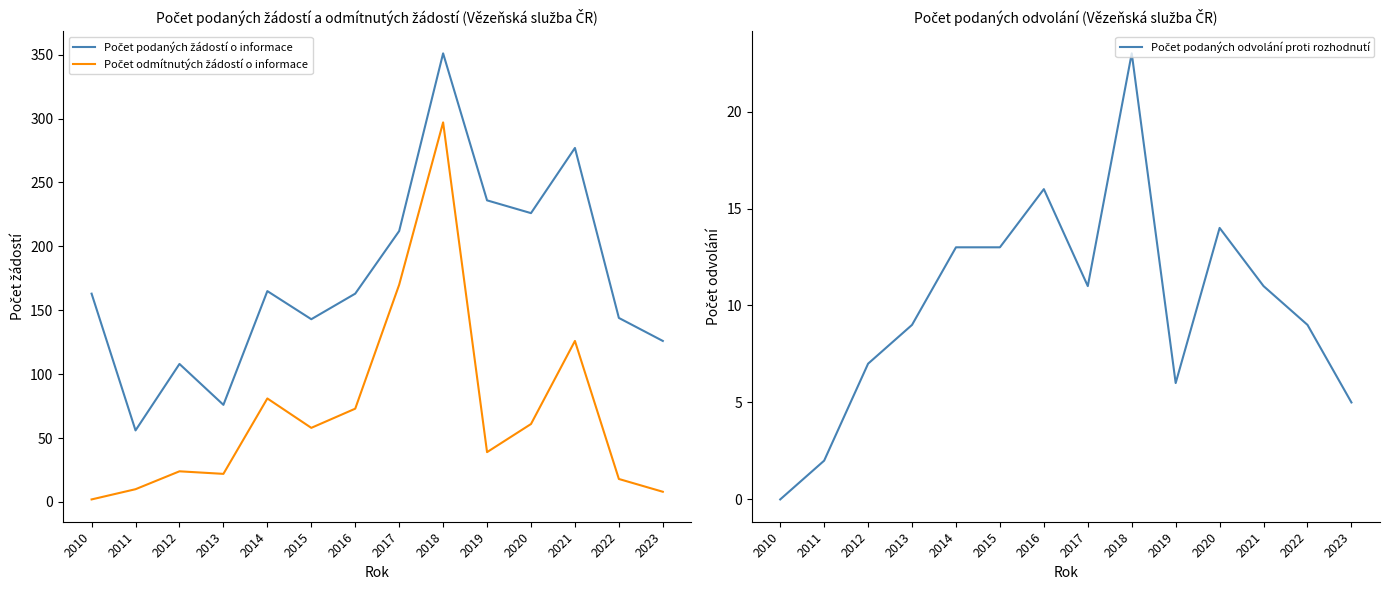

True or false: Počet odmítnutých žádostí o informace and Počet podaných žádostí o informace intersect in this chart.

False